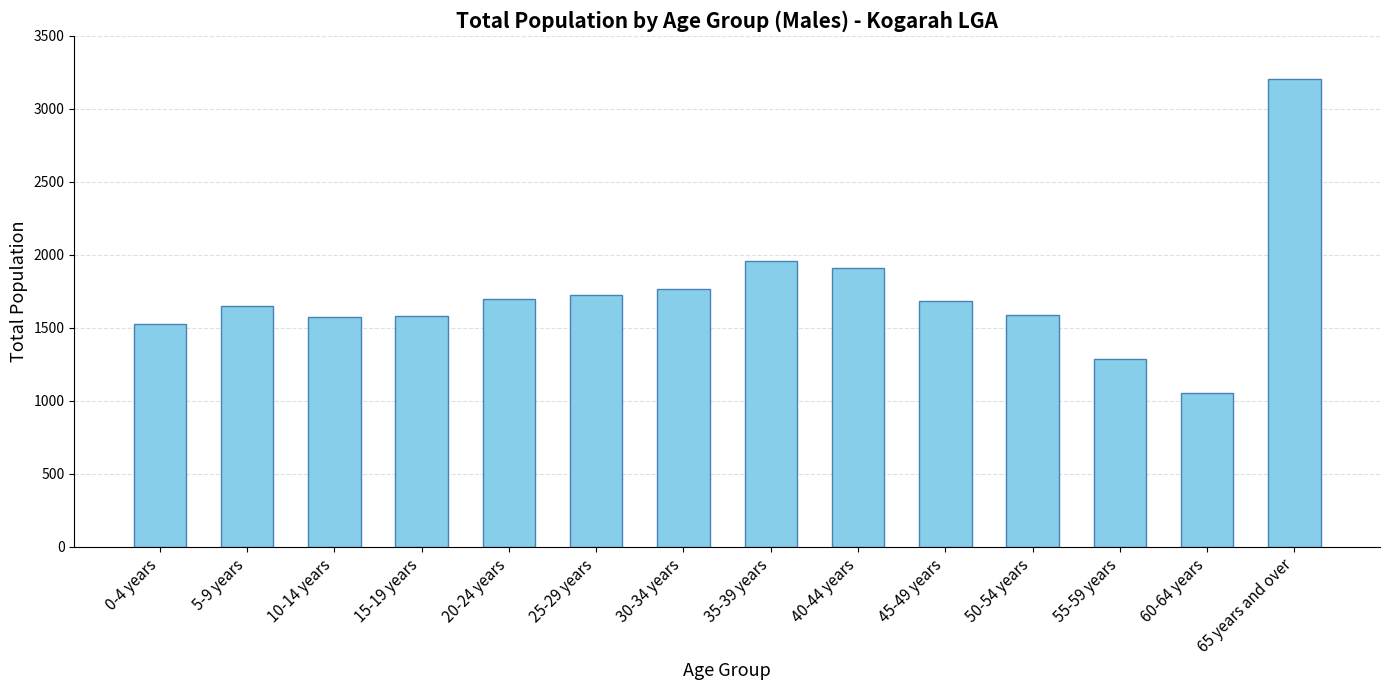

What is the average value?

1729